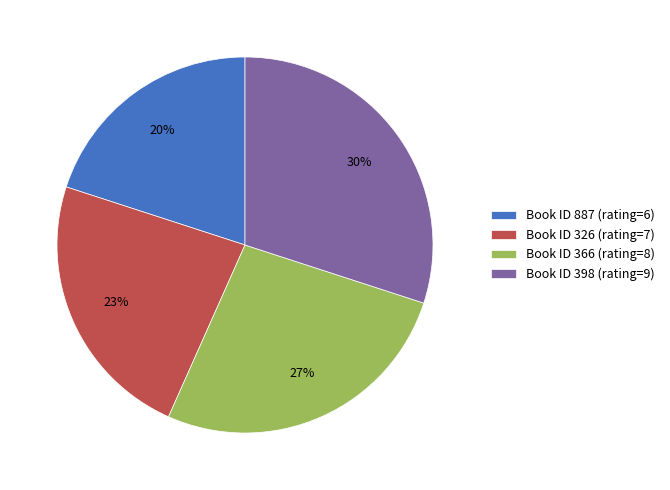

Which category has the biggest portion of the pie?

Book ID 398 (rating=9)